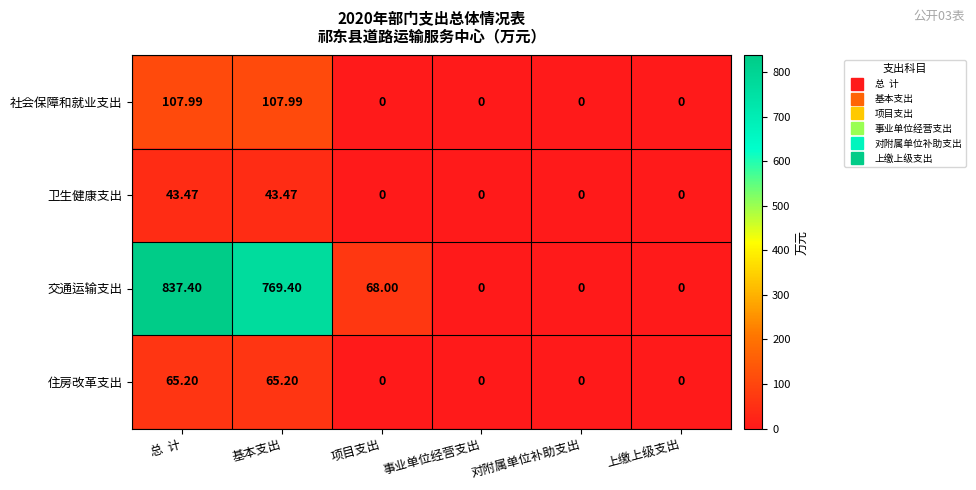

How many values in the 住房改革支出 series exceed 0?

2